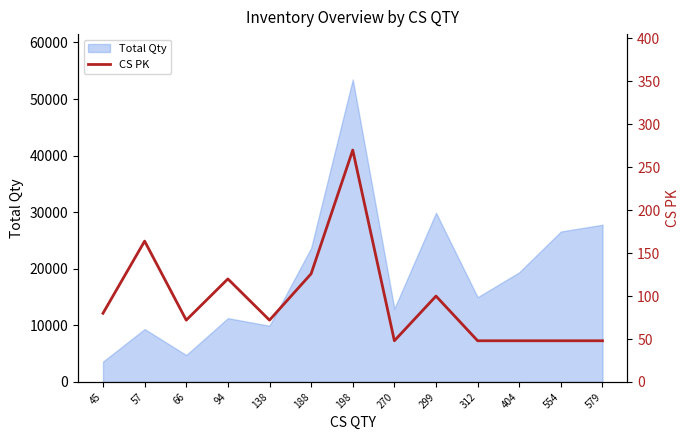

The value at 198 is 270. True or false?

True